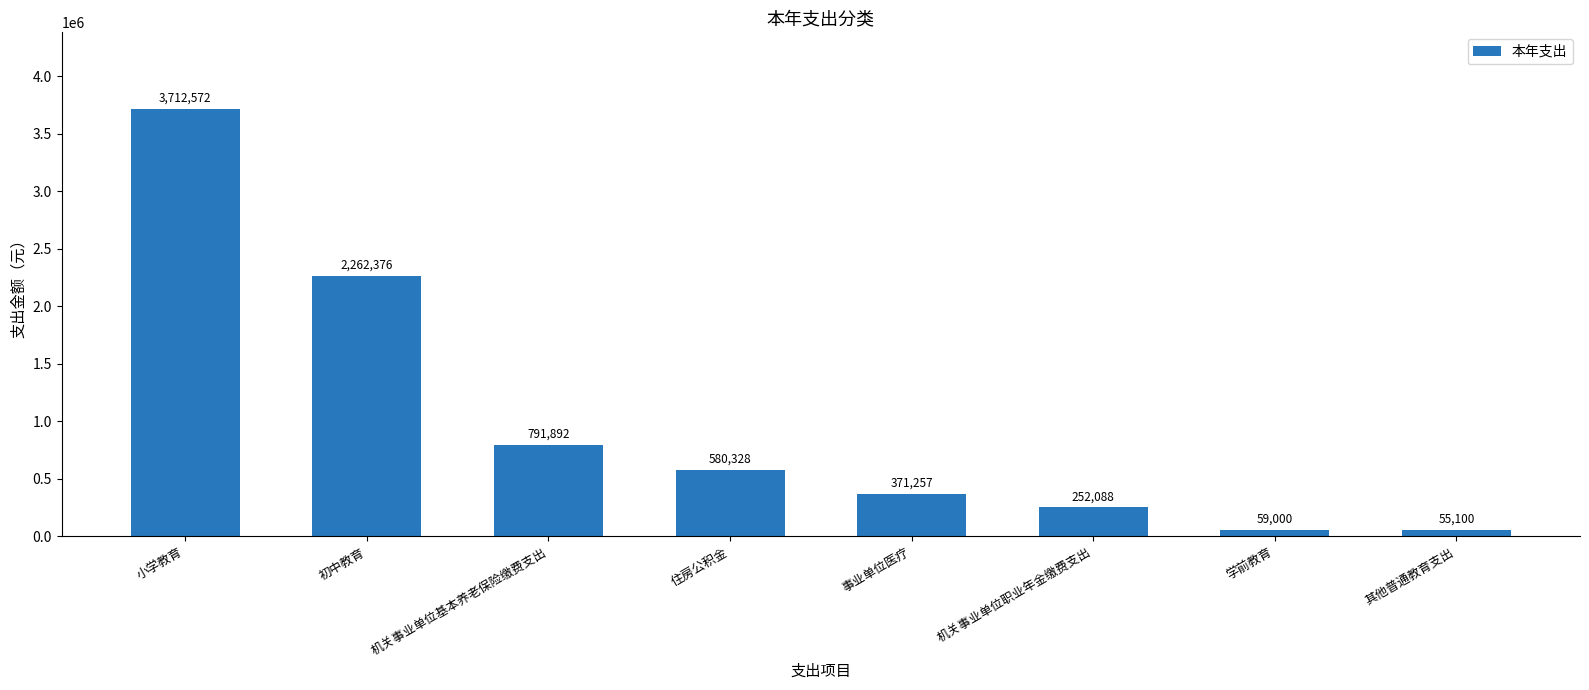

Rank the categories by value from highest to lowest.

小学教育, 初中教育, 机关事业单位基本养老保险缴费支出, 住房公积金, 事业单位医疗, 机关事业单位职业年金缴费支出, 学前教育, 其他普通教育支出